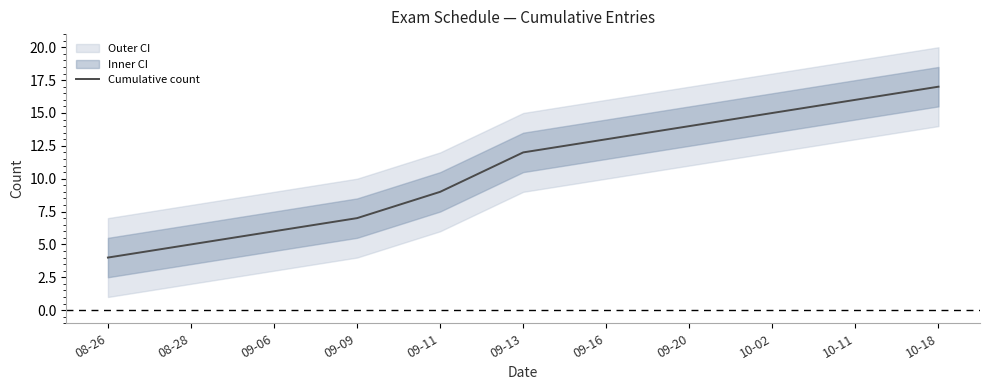

What is the label of the 2nd point from the left?

08-28